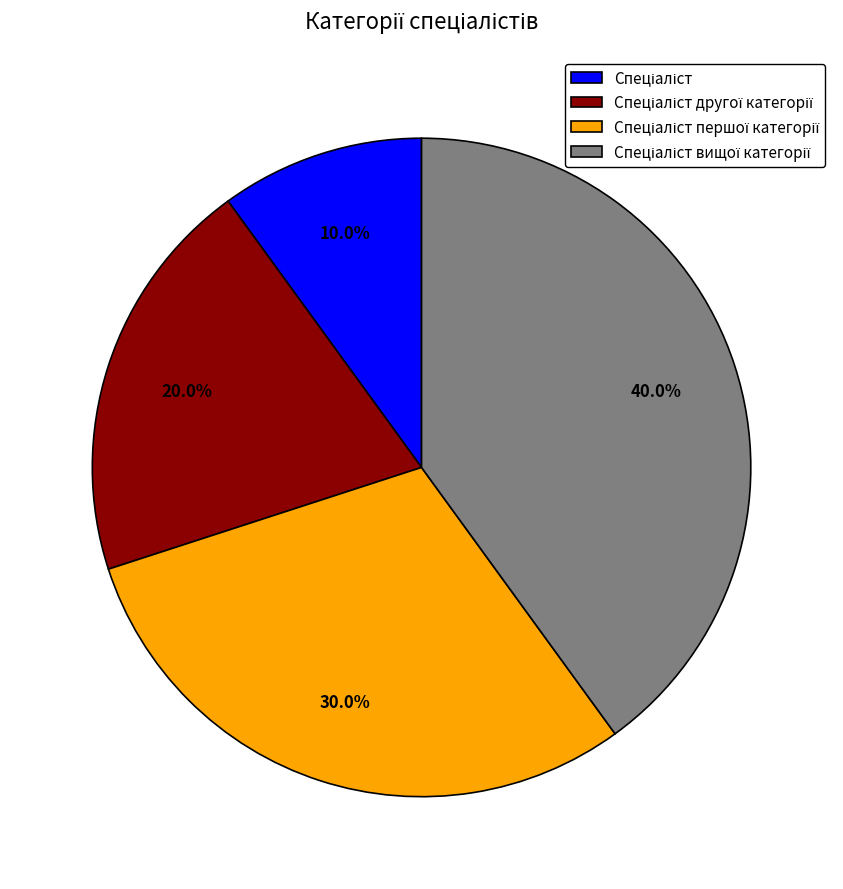

Does any single category account for the majority?

No